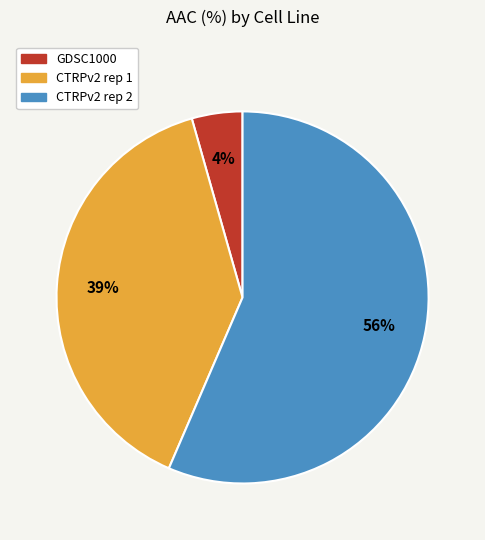

How many segments does this pie chart have?

3